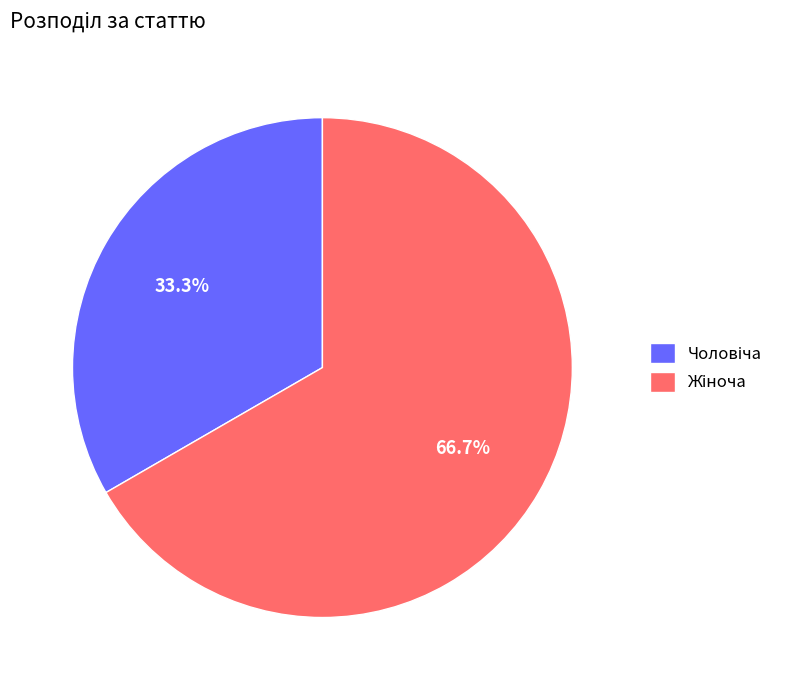

Is there a majority slice in this chart?

Yes